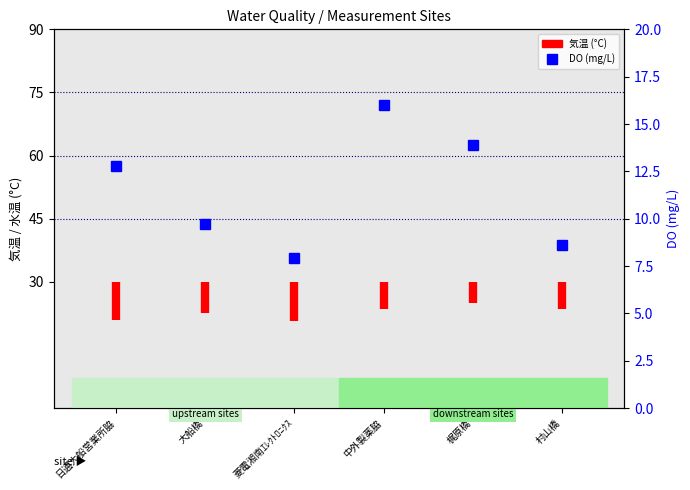

What is the sum of all values?

50.9